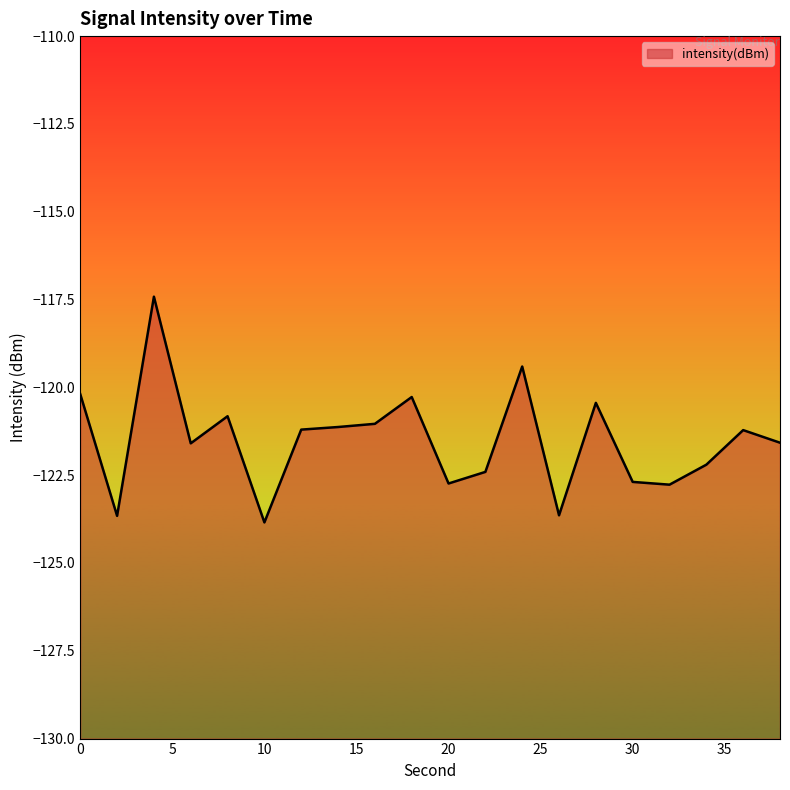

How many interior local peaks (higher than both neighbors) does the data have?

6